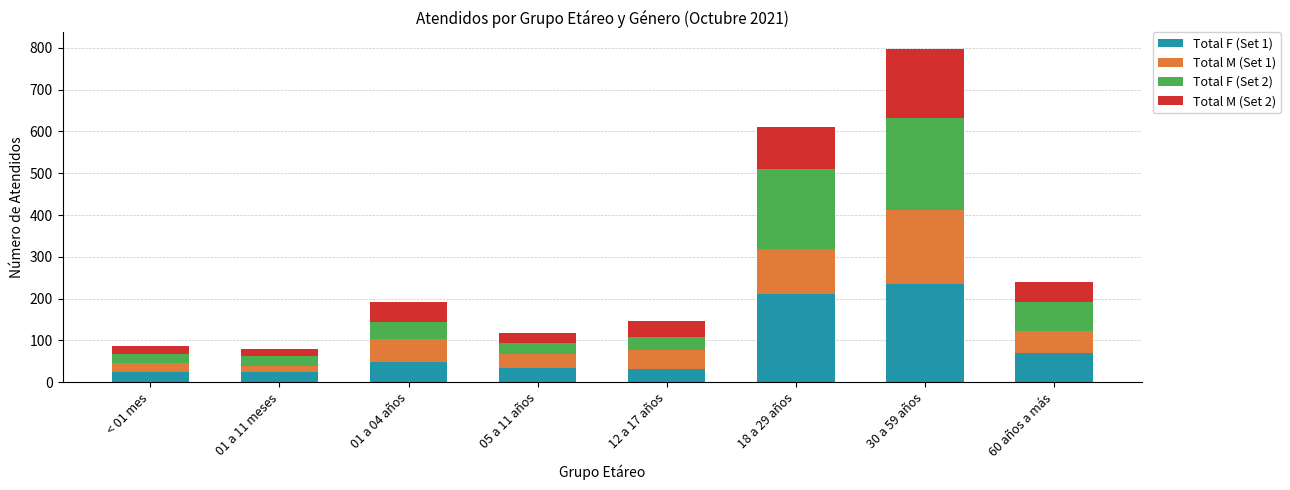

Which category has the highest value in the Total F (Set 1) series?

30 a 59 años